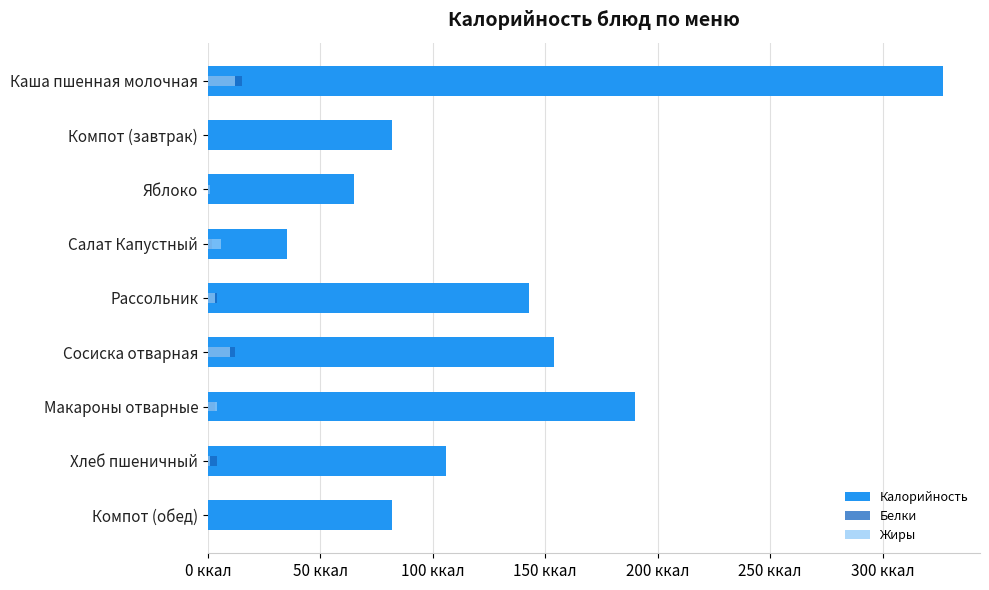

Count the number of categories in the chart.

9